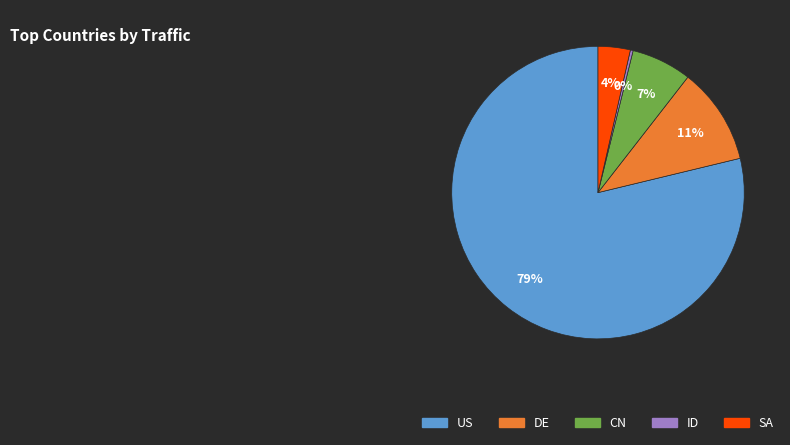

To the nearest percent, what is the average slice percentage?

20%